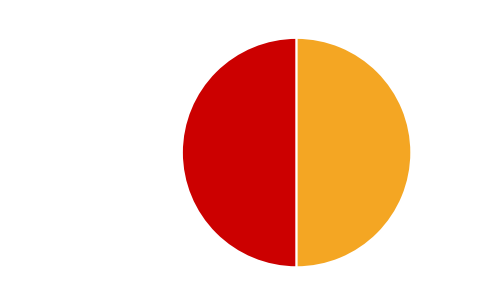

The Zakon reda u istoriji slice represents 59% of the pie. True or false?

False